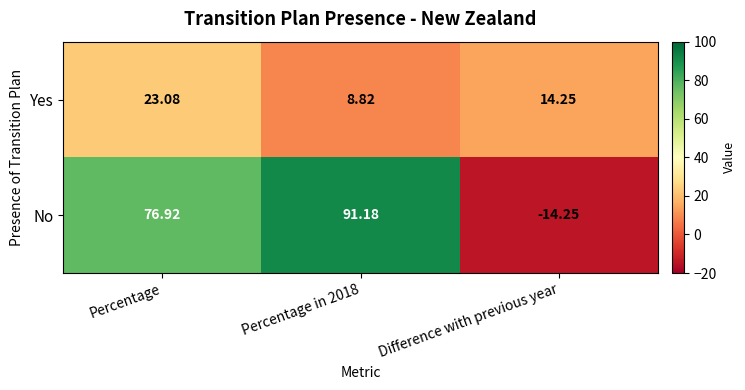

At Percentage, list the series in order from smallest to largest.

Yes, No